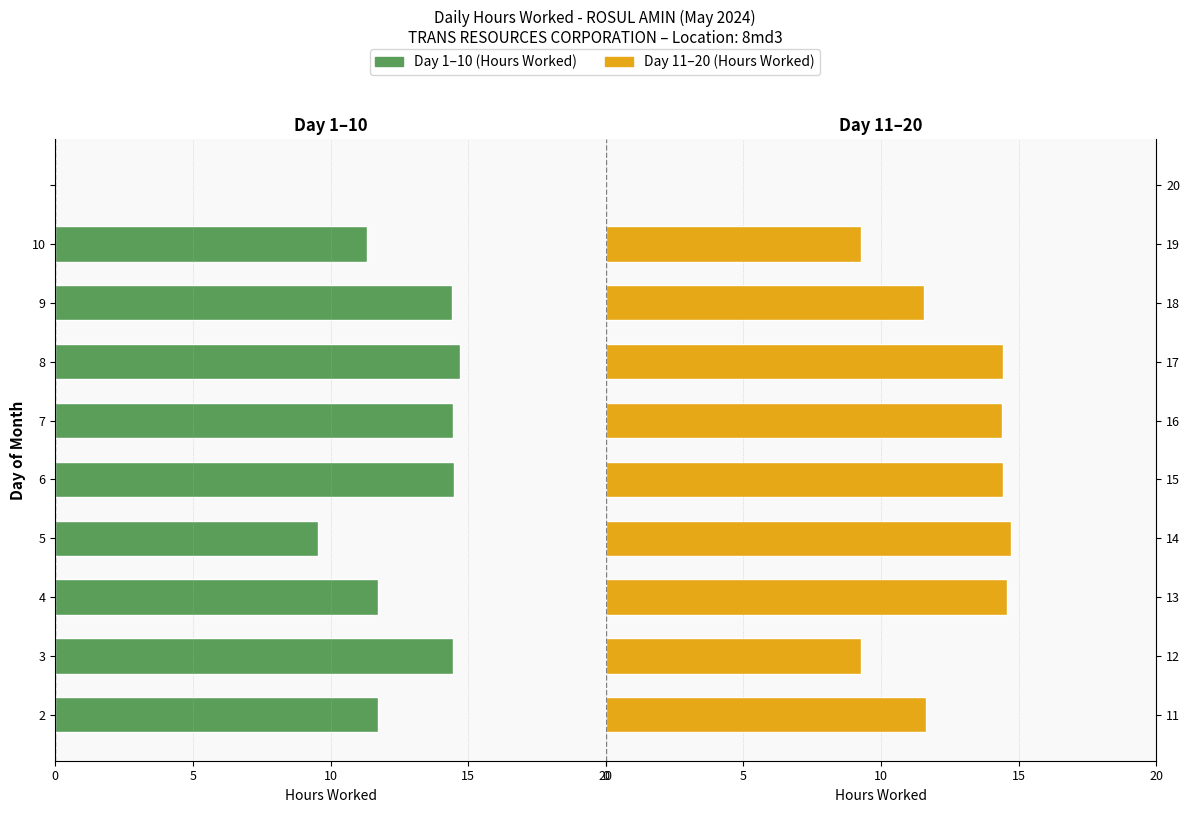

Reading right to left, transcribe all the data shown in this chart.

Day 1-10: 0.0	-11.3	-14.4	-14.7	-14.4	-14.5	-9.6	-11.7	-14.4	-11.7
Day 11-20: 0.0	9.3	11.6	14.4	14.4	14.4	14.7	14.6	9.3	11.6